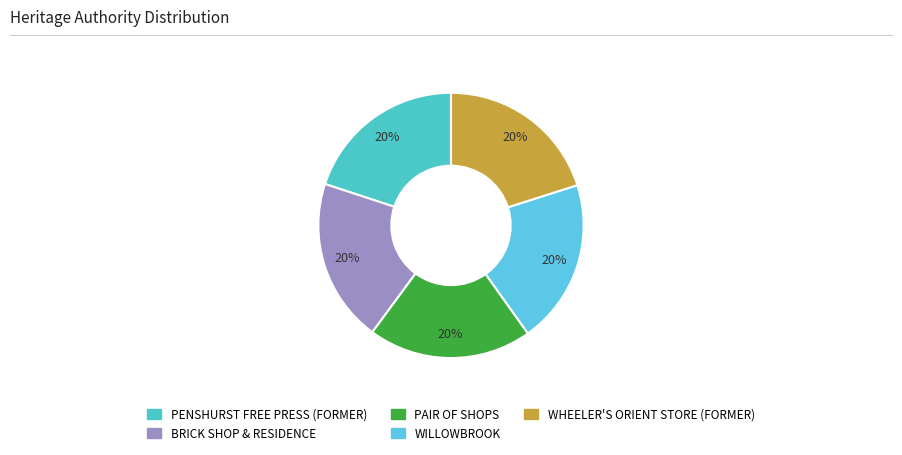

Between PENSHURST FREE PRESS (FORMER) and PAIR OF SHOPS, which is larger?

PAIR OF SHOPS